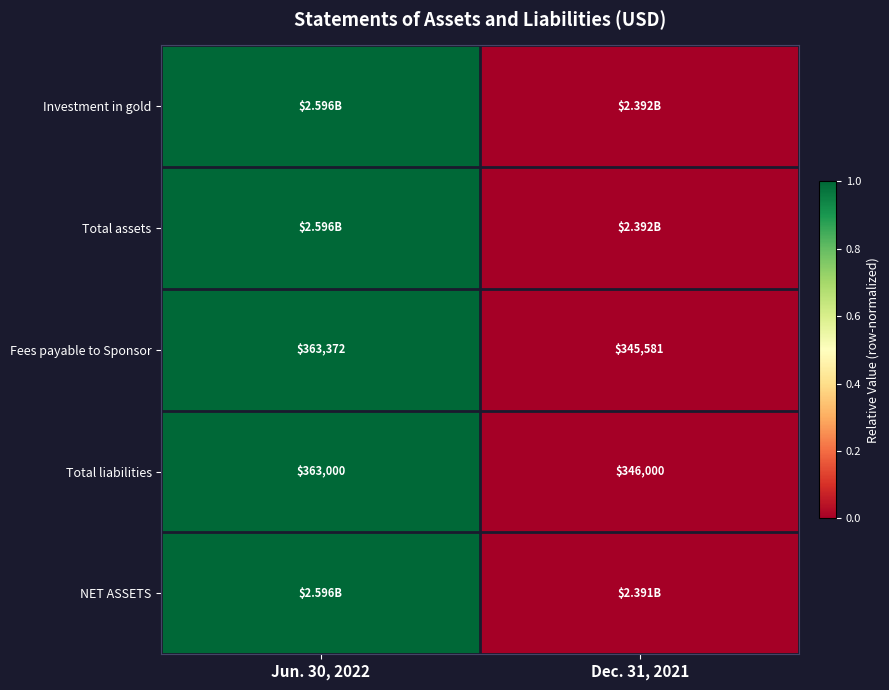

What is the difference between the maximum and minimum values in the Total liabilities series?

17000